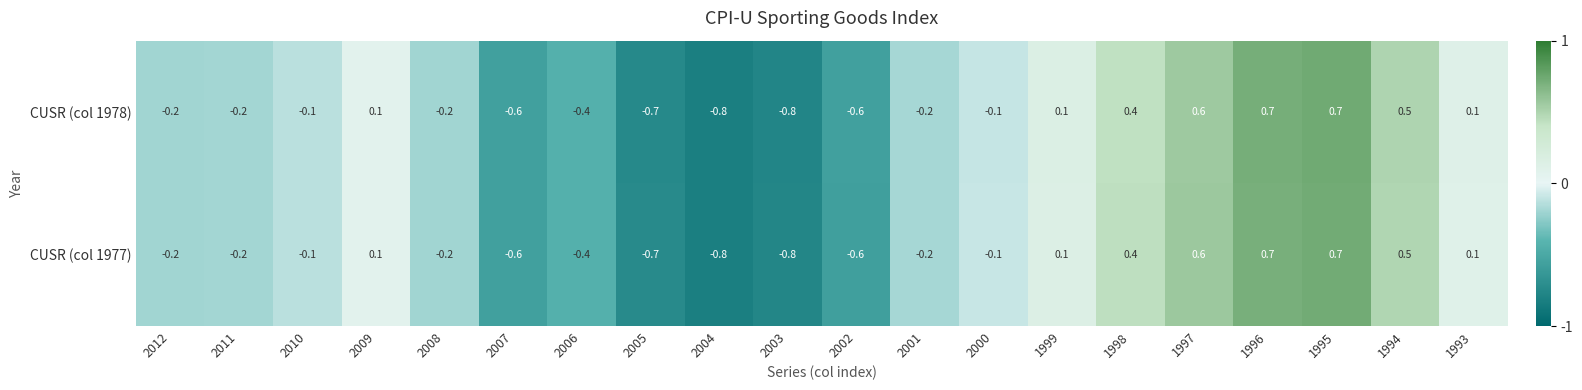

True or false: CUSR (col 1977) has a value of -1.0 at 2002.

False